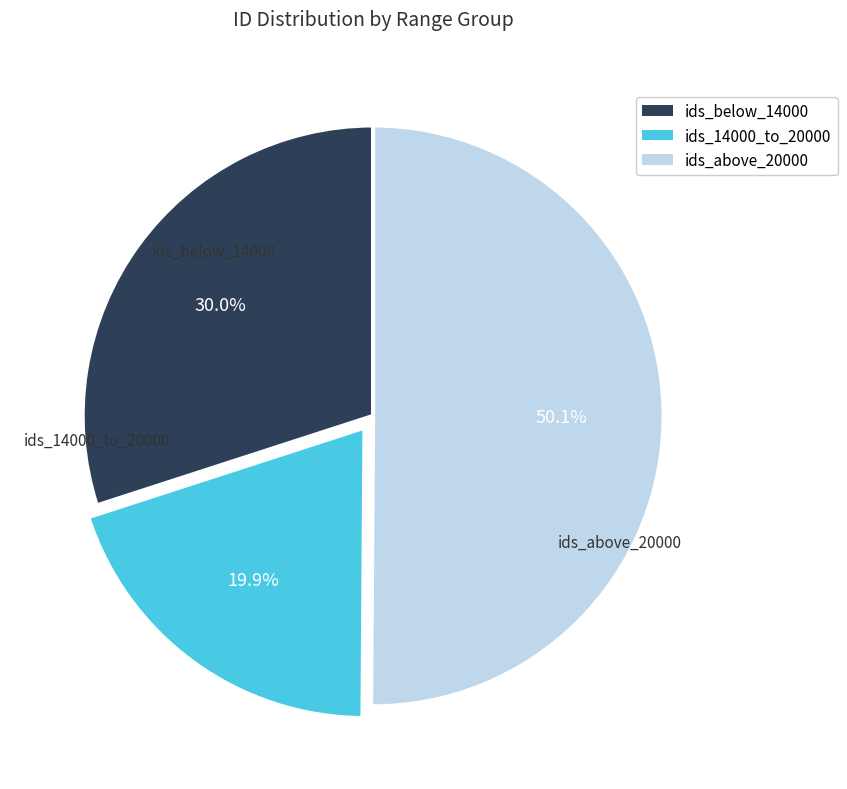

How many segments does this pie chart have?

3